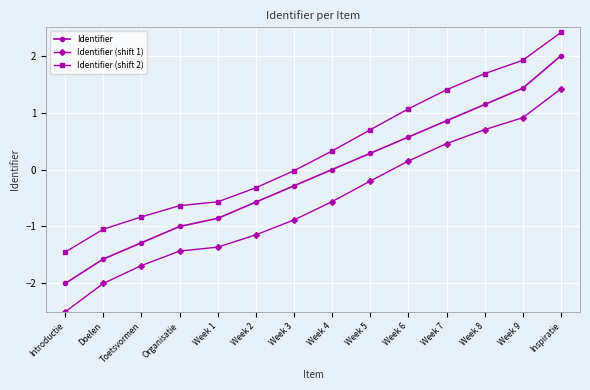

True or false: Identifier (shift 2) and Identifier intersect in this chart.

False